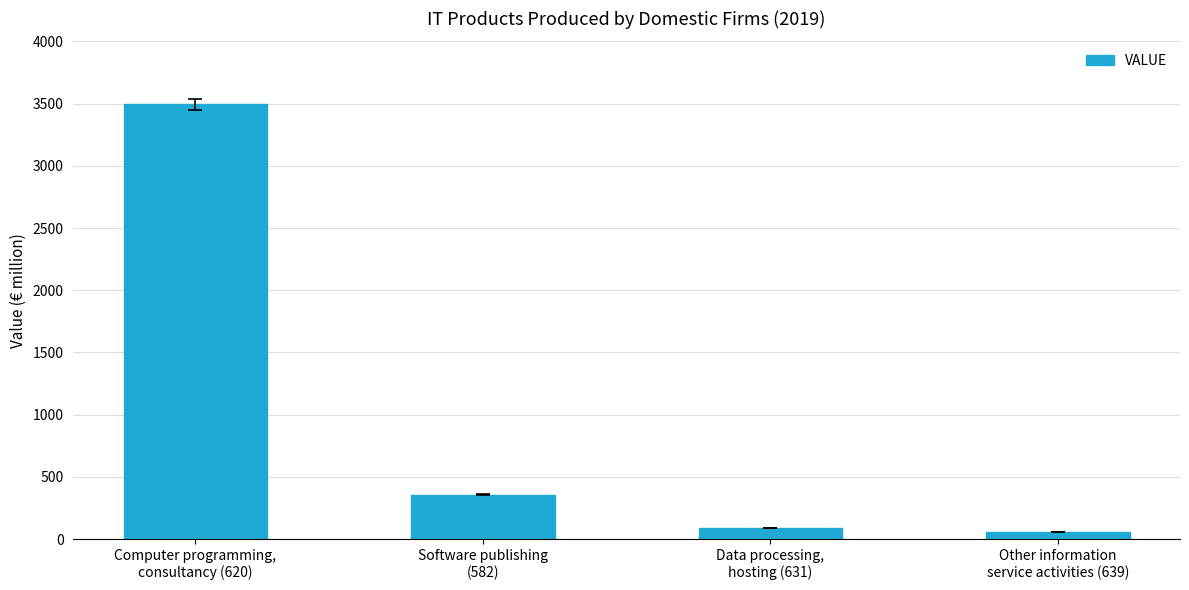

What is the approximate value at Computer programming,
consultancy (620)?

3492.9